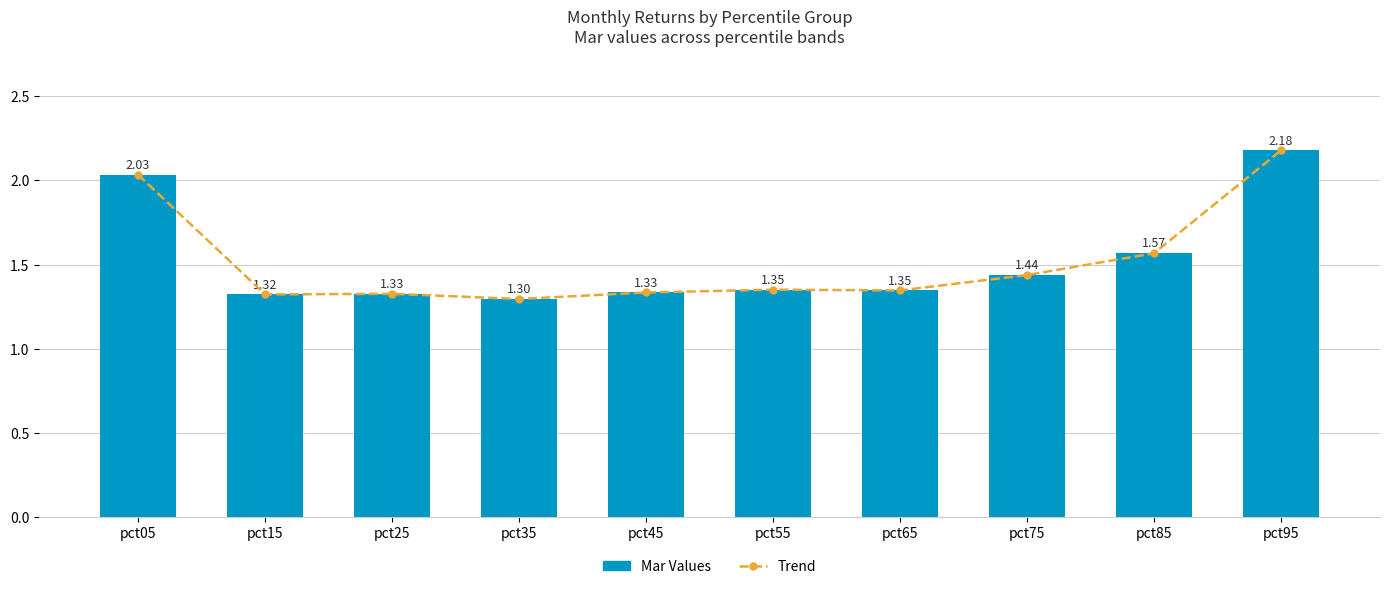

Between pct15 and pct65, which series saw the biggest shift?

Trend